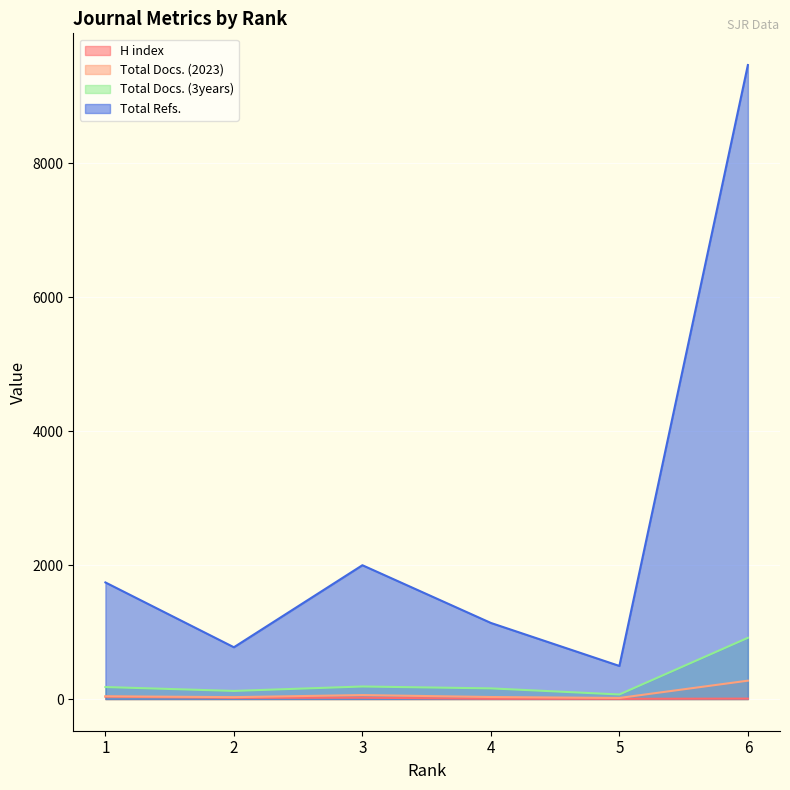

Which series has the largest total across all categories?

Total Refs.